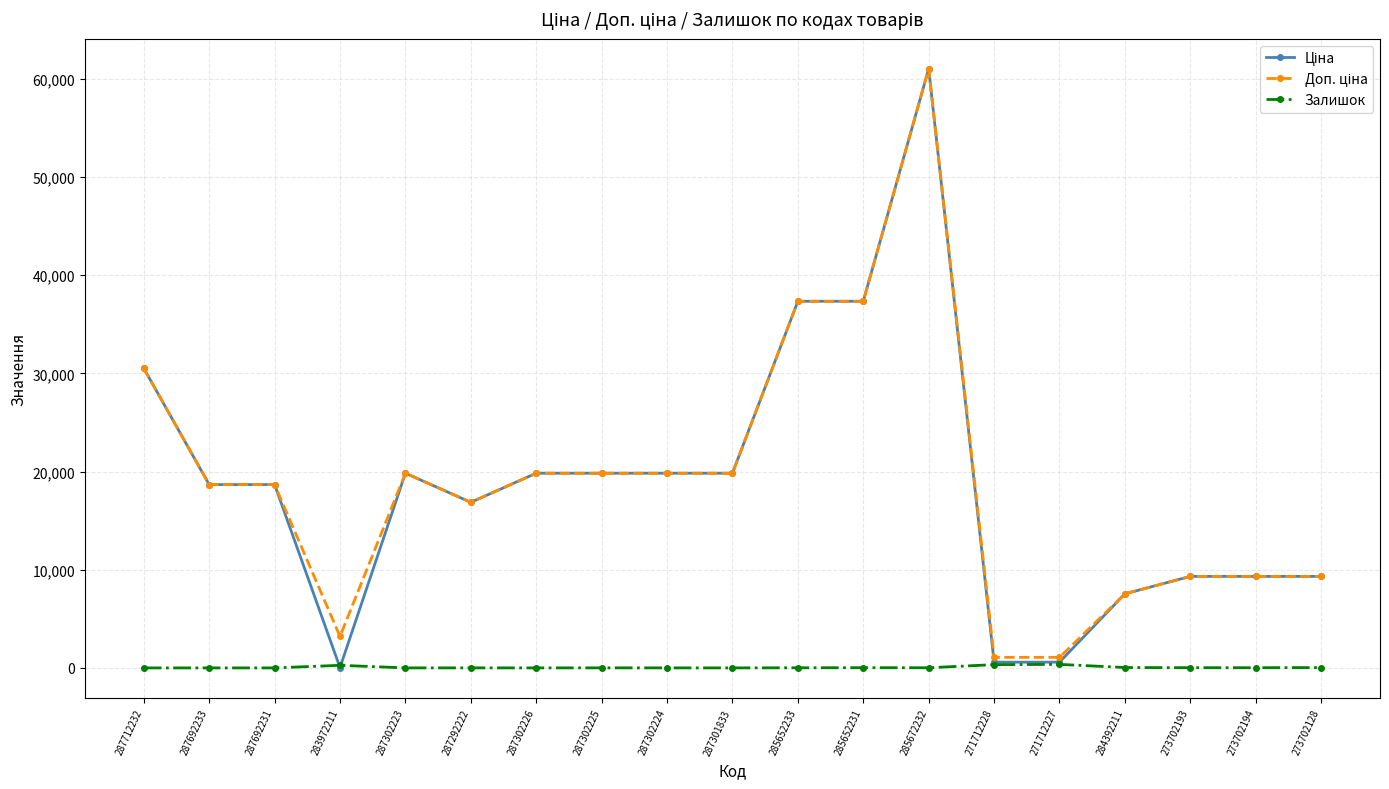

At which category is the sum across all series the highest?

285672232